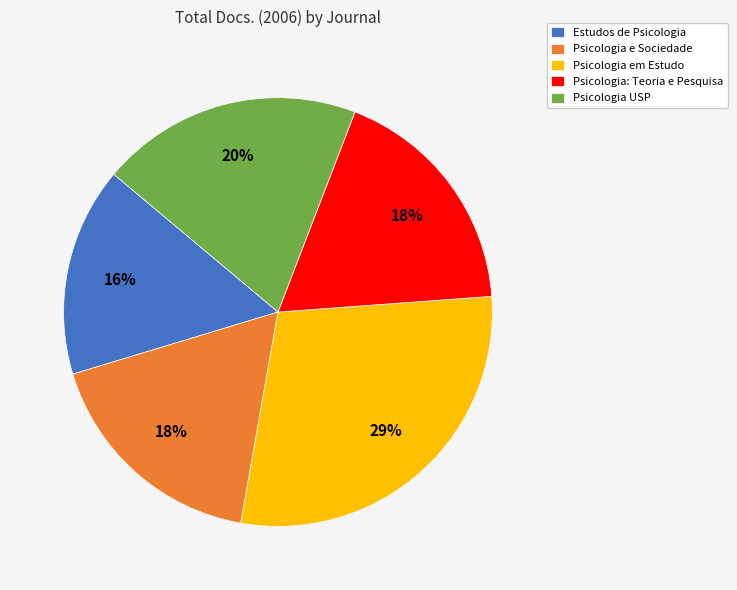

To the nearest percent, what is the average slice percentage?

20%